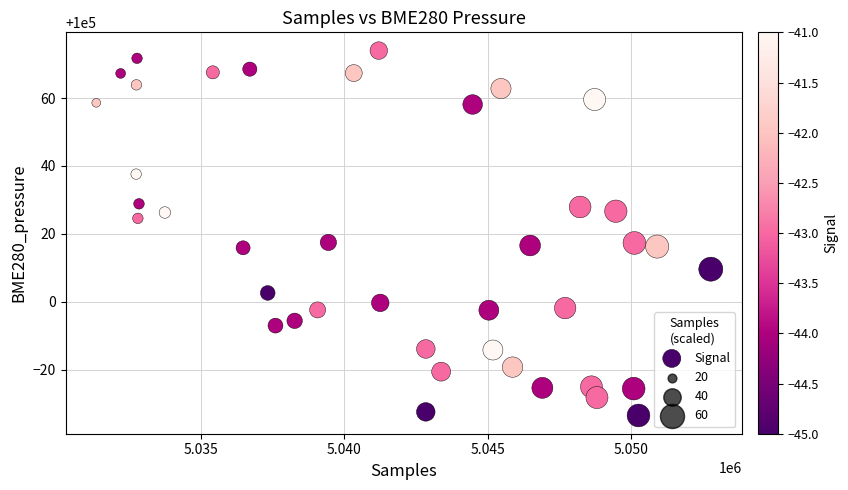

What is the range of Y values (max minus min)?

107.5